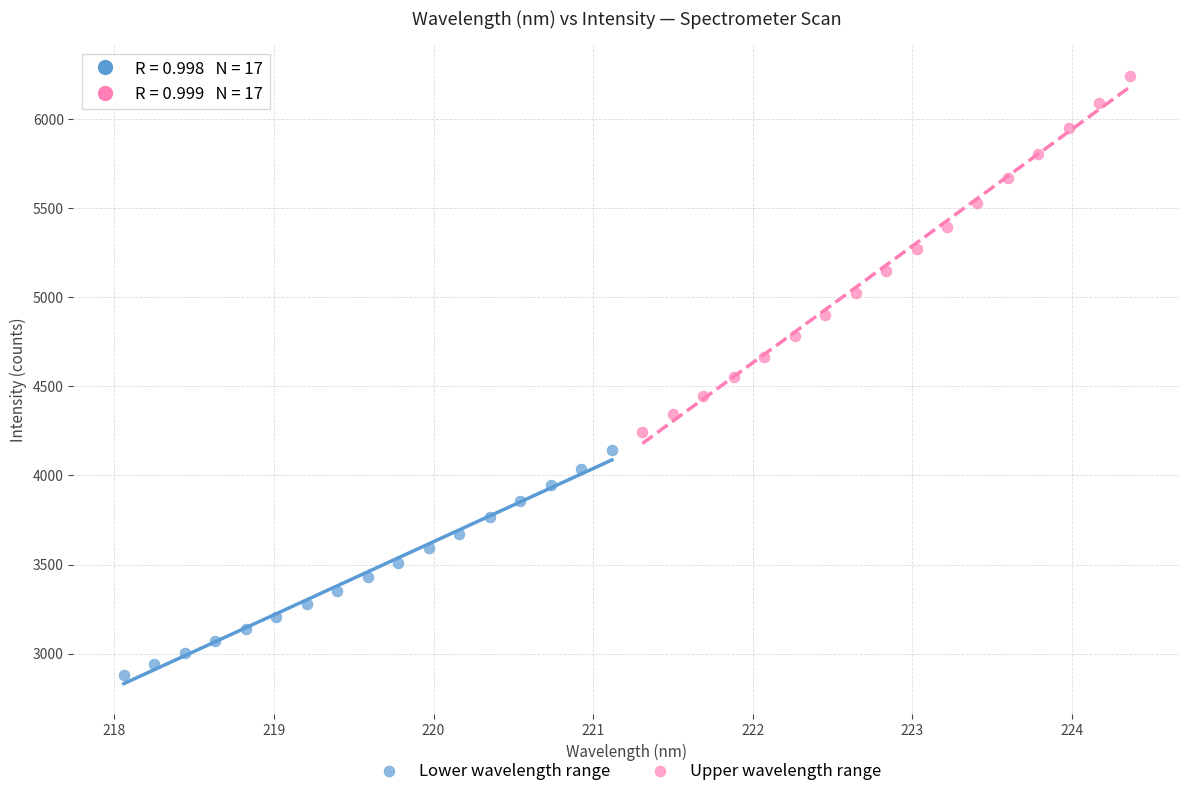

Which series reaches the minimum Y coordinate?

Lower wavelength range